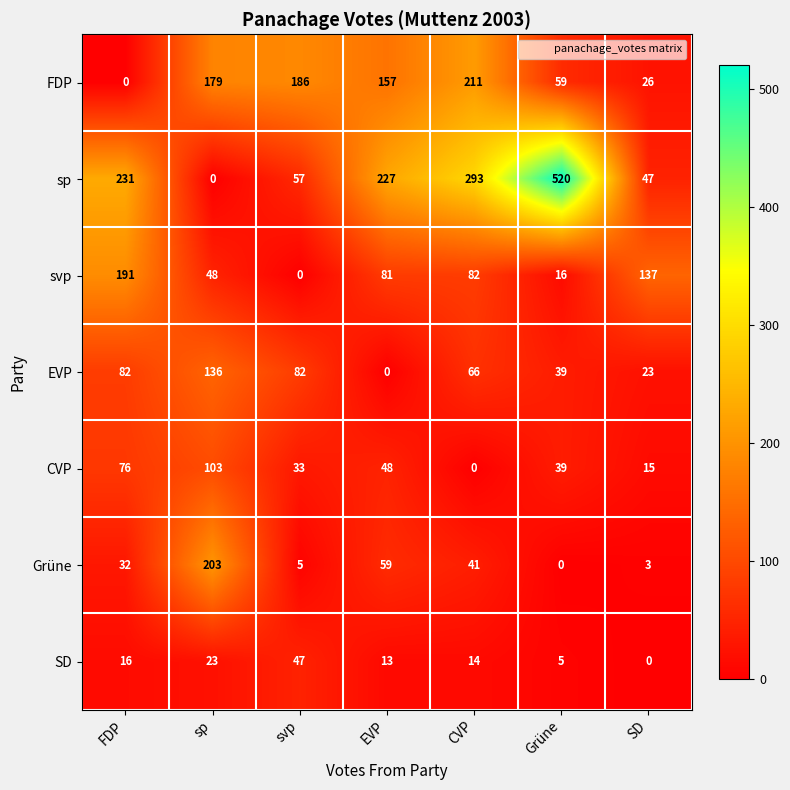

What is the maximum value shown in the chart?

520